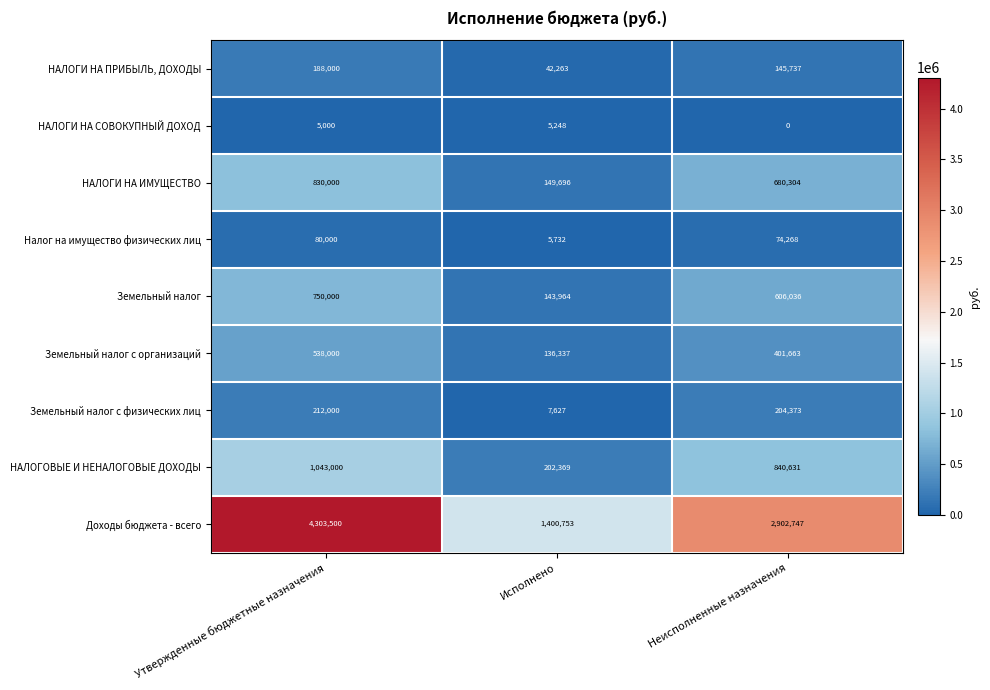

What is the difference between the second highest and minimum values in the НАЛОГИ НА ИМУЩЕСТВО series?

530608